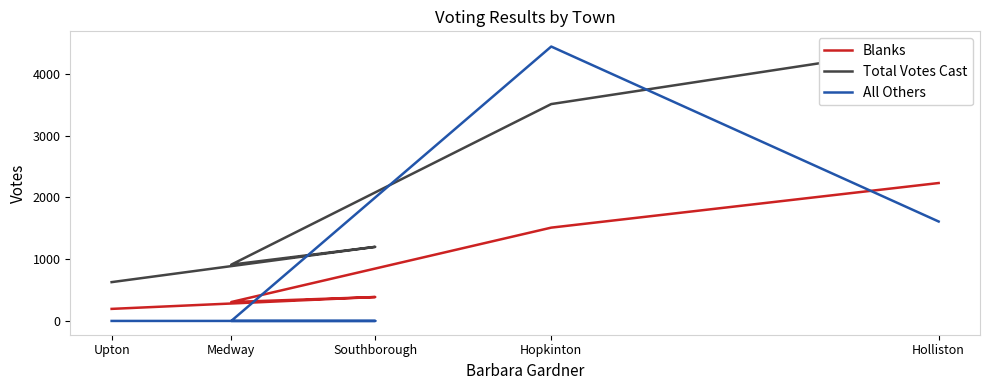

At Hopkinton, list the series in order from smallest to largest.

Blanks, Total Votes Cast, All Others